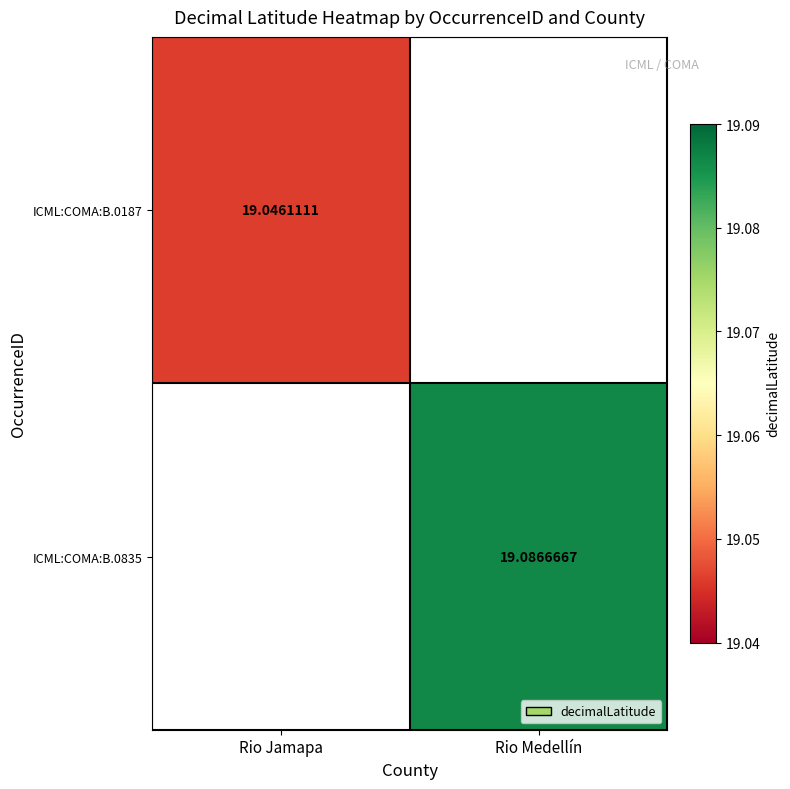

How many data points does each series have?

2